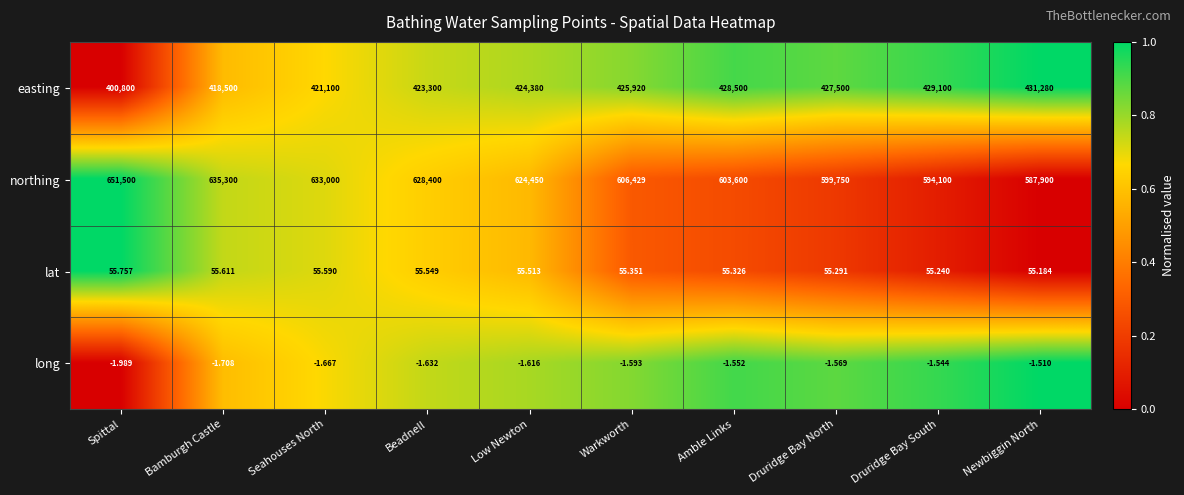

Rank the series at Newbiggin North from lowest to highest value.

long, lat, easting, northing